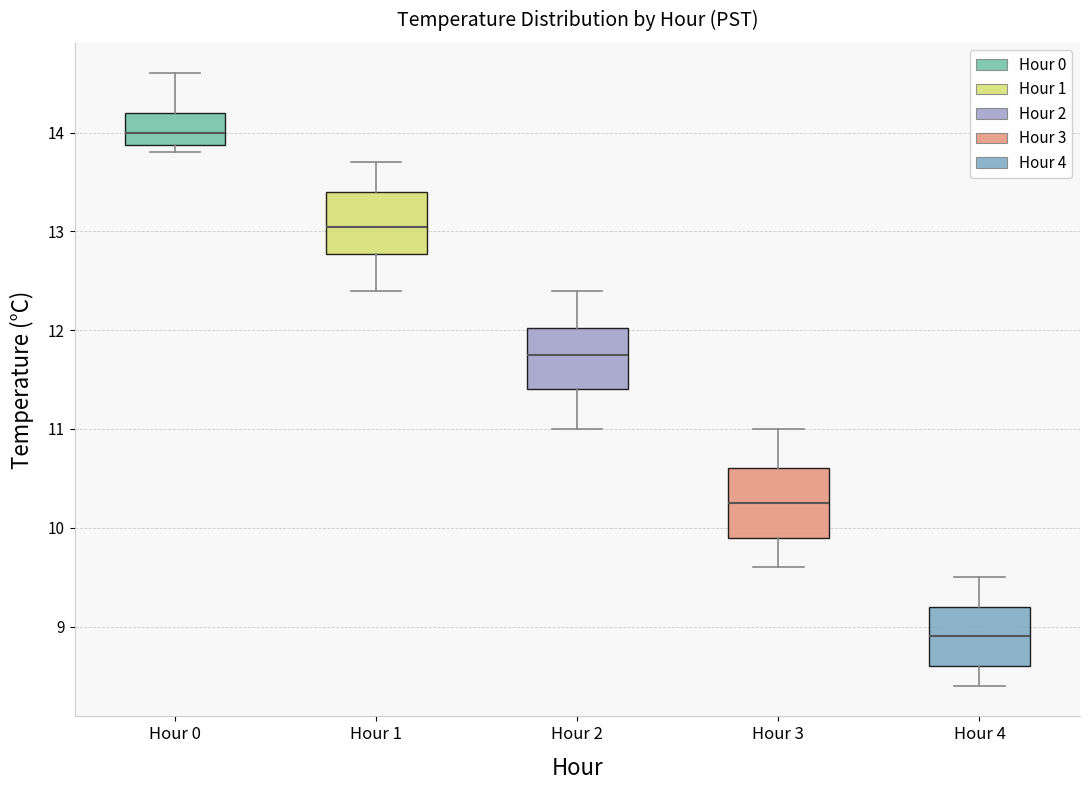

Which box has the highest median line?

Hour 0